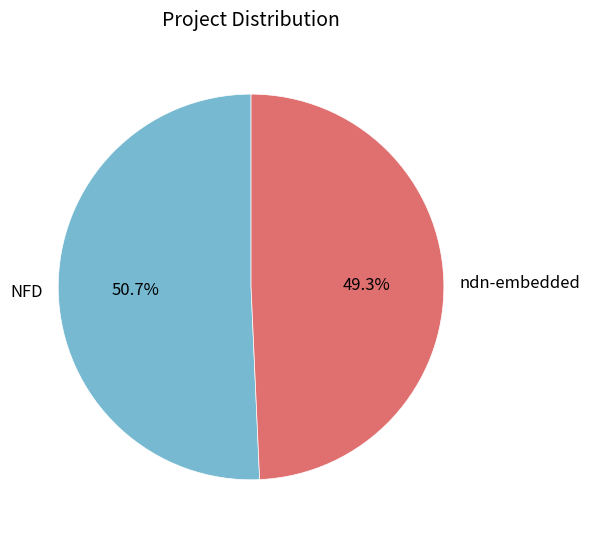

To the nearest percent, what percentage of the pie is ndn-embedded?

49%